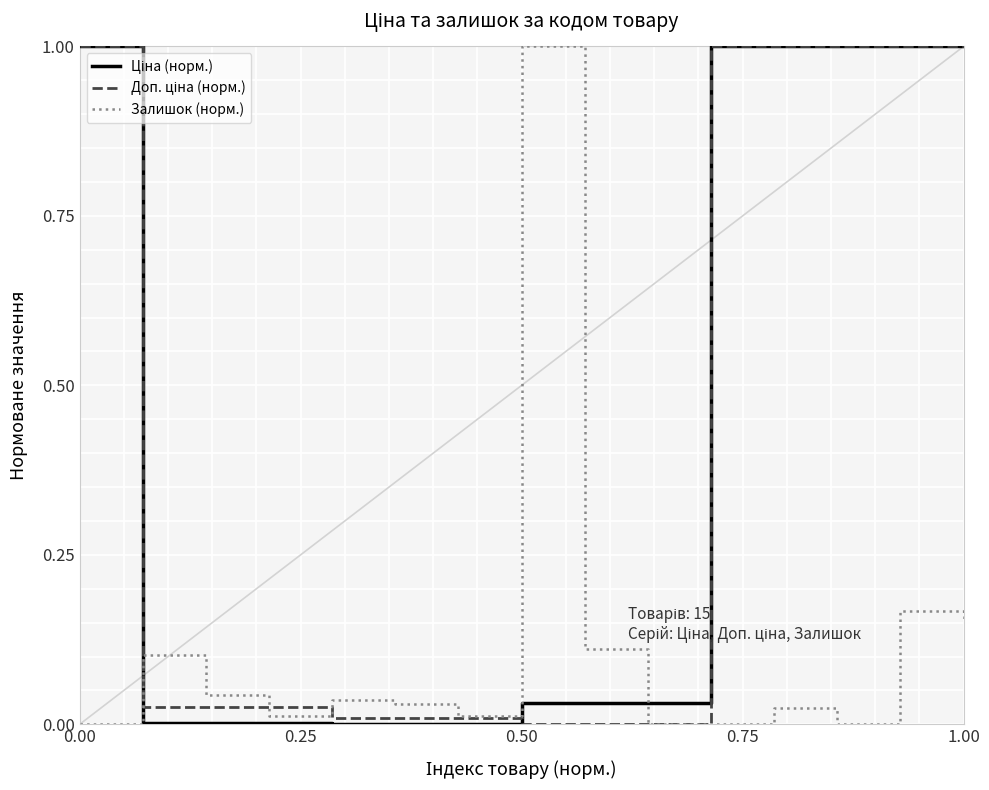

At how many categories does at least one series exceed 0?

15